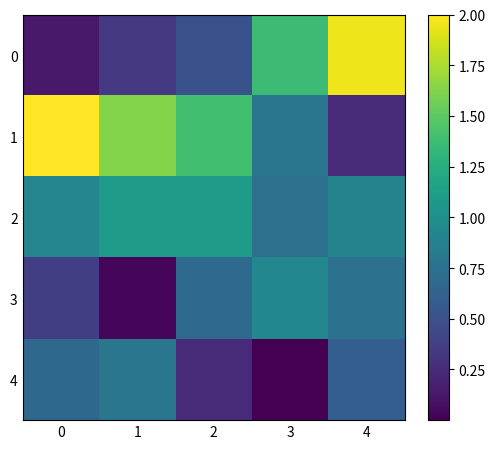

Rank the series by their maximum value, from highest to lowest.

1, 0, 2, 3, 4